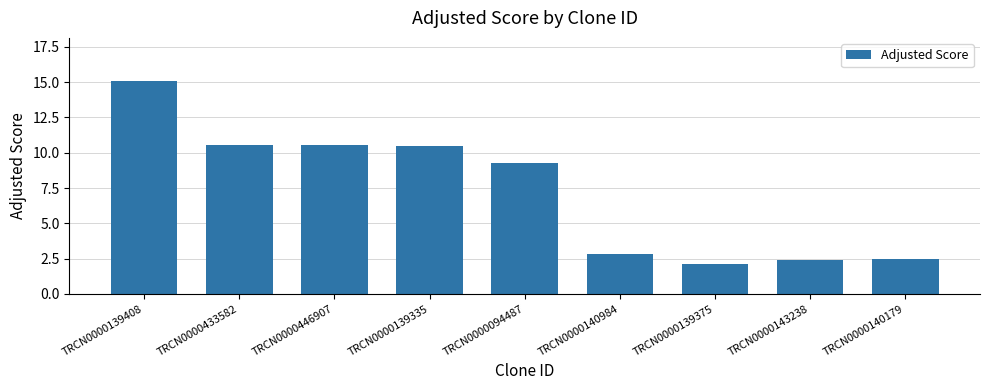

What is the average value?

7.3